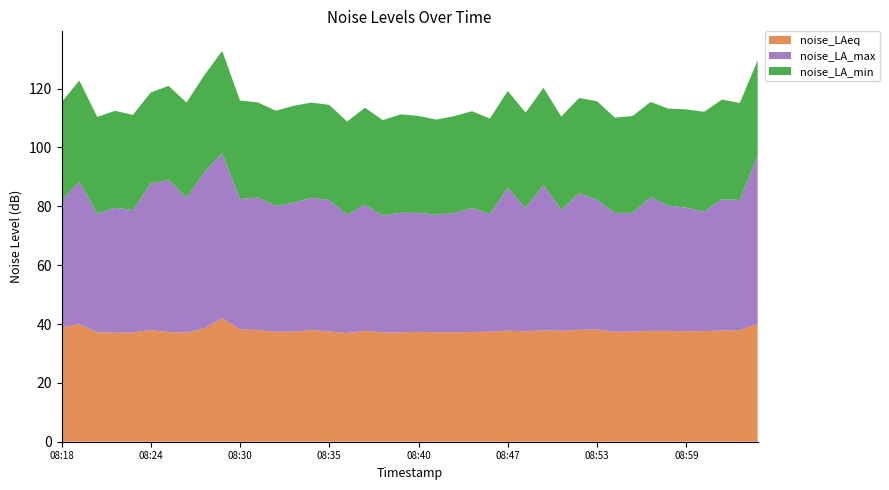

Reading left to right, extract all data points from this chart.

noise_LAeq: 38.9	39.9	37.2	37.0	37.1	38.0	37.3	37.1	38.5	42.0	38.2	38.0	37.4	37.4	38.0	37.5	36.9	37.7	37.1	37.2	37.4	37.2	37.2	37.3	37.4	37.8	37.5	37.9	37.7	38.0	38.1	37.3	37.4	37.7	37.7	37.5	37.6	37.8	37.9	40.0
noise_LA_max: 43.1	48.5	40.2	42.5	41.6	49.8	51.7	45.8	53.2	56.1	44.3	45.0	42.8	43.8	44.9	44.6	40.2	42.9	39.8	40.6	40.4	39.9	40.5	42.1	40.1	48.5	42.0	49.5	41.1	46.4	44.1	40.4	40.3	45.5	42.6	42.0	40.6	44.6	44.3	57.2
noise_LA_min: 33.4	34.3	32.9	32.9	32.4	30.9	32.0	32.4	32.9	34.7	33.4	32.4	32.4	32.9	32.4	32.4	31.7	32.9	32.4	33.4	32.9	32.4	32.9	32.9	32.4	32.9	32.4	32.9	31.7	32.4	33.4	32.4	32.9	32.4	32.9	33.4	33.9	33.9	32.9	32.4